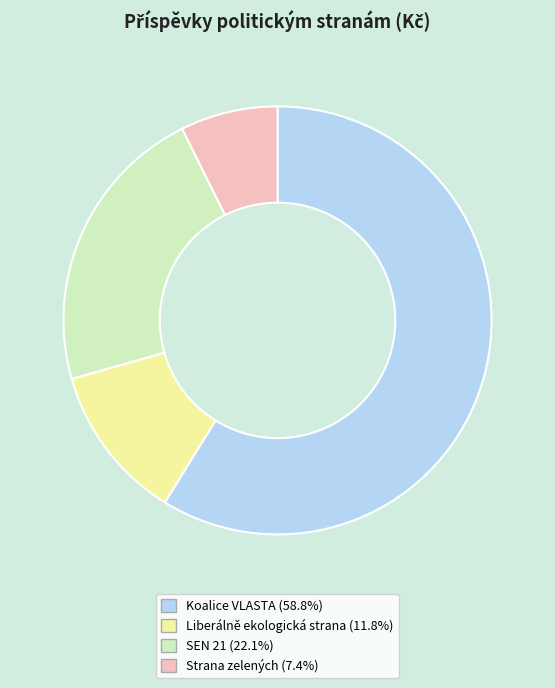

Is the sum of Strana zelených and SEN 21 greater than half?

No